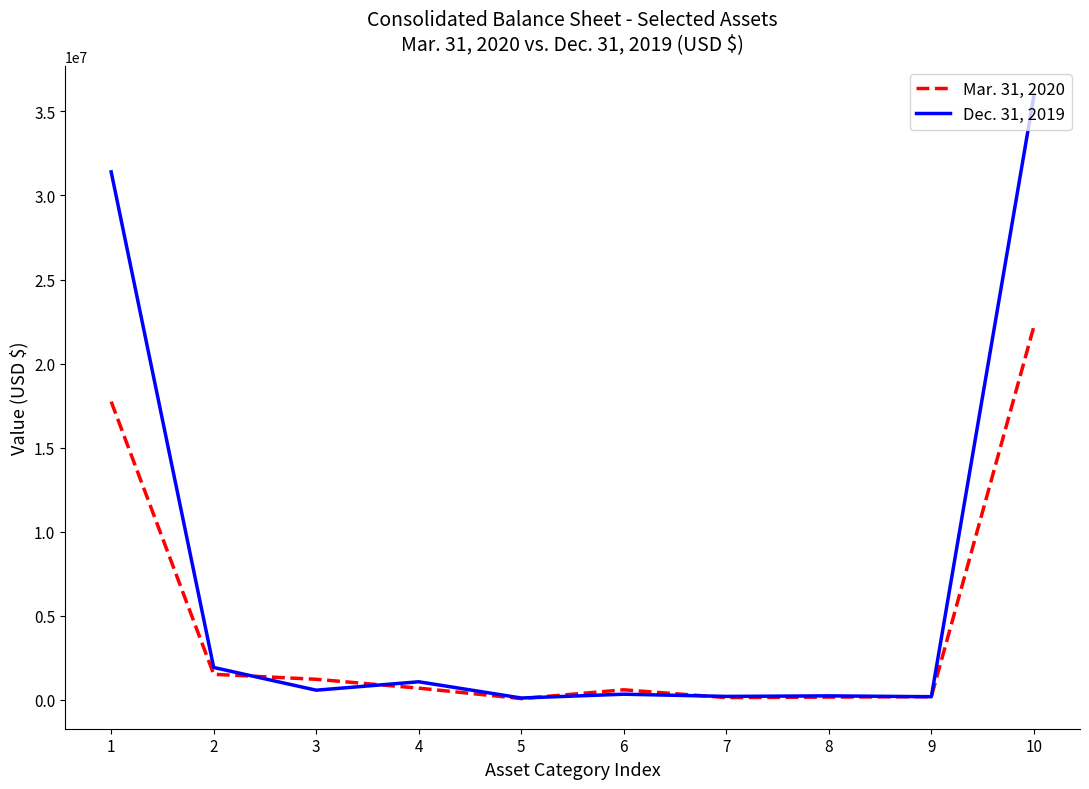

Which series has the widest spread of values?

Dec. 31, 2019